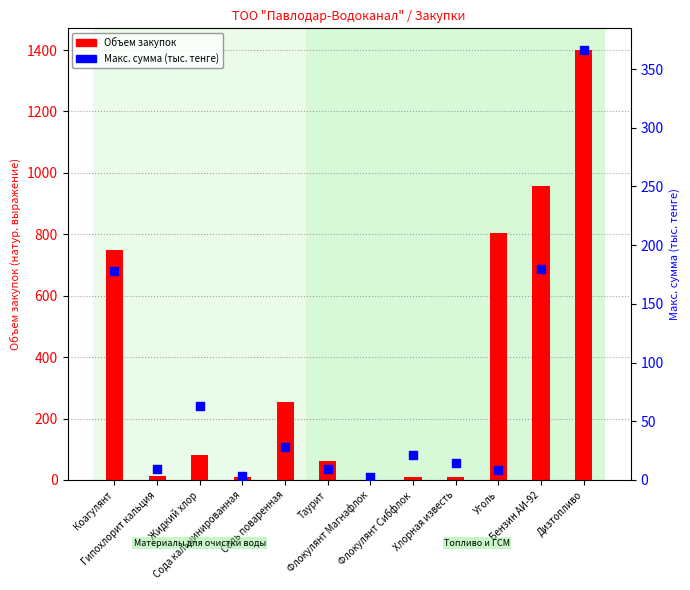

Which series has the widest spread of Y values?

Объем закупок